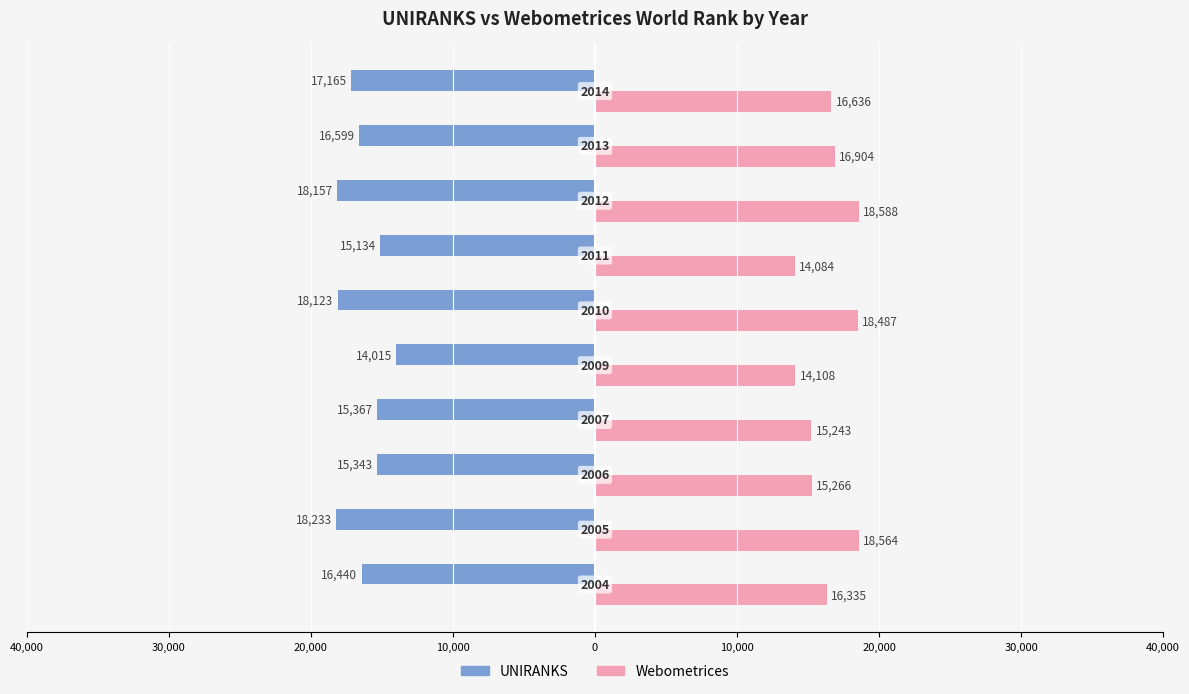

What are all the series names shown in the legend?

UNIRANKS, Webometrices